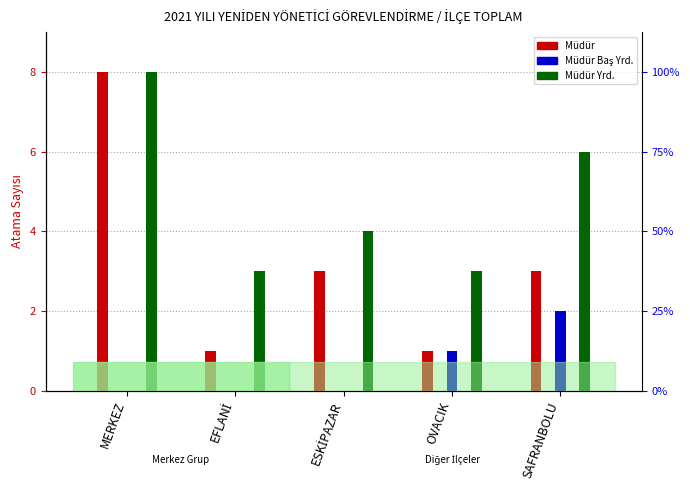

Which has a higher value, EFLANİ or SAFRANBOLU?

SAFRANBOLU